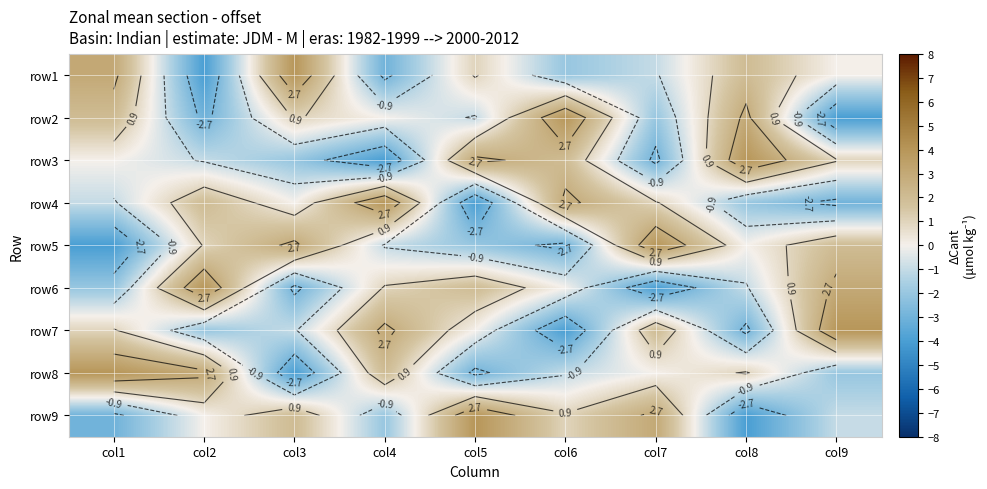

Is the value of row7 at col6 greater than the value of row2 at col5?

No